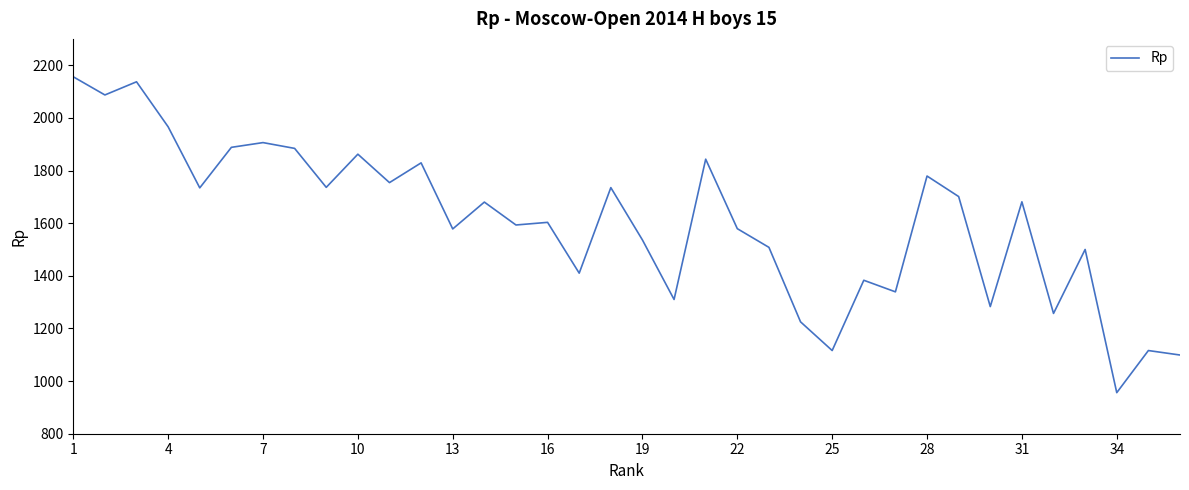

What is the minimum value shown in the chart?

956